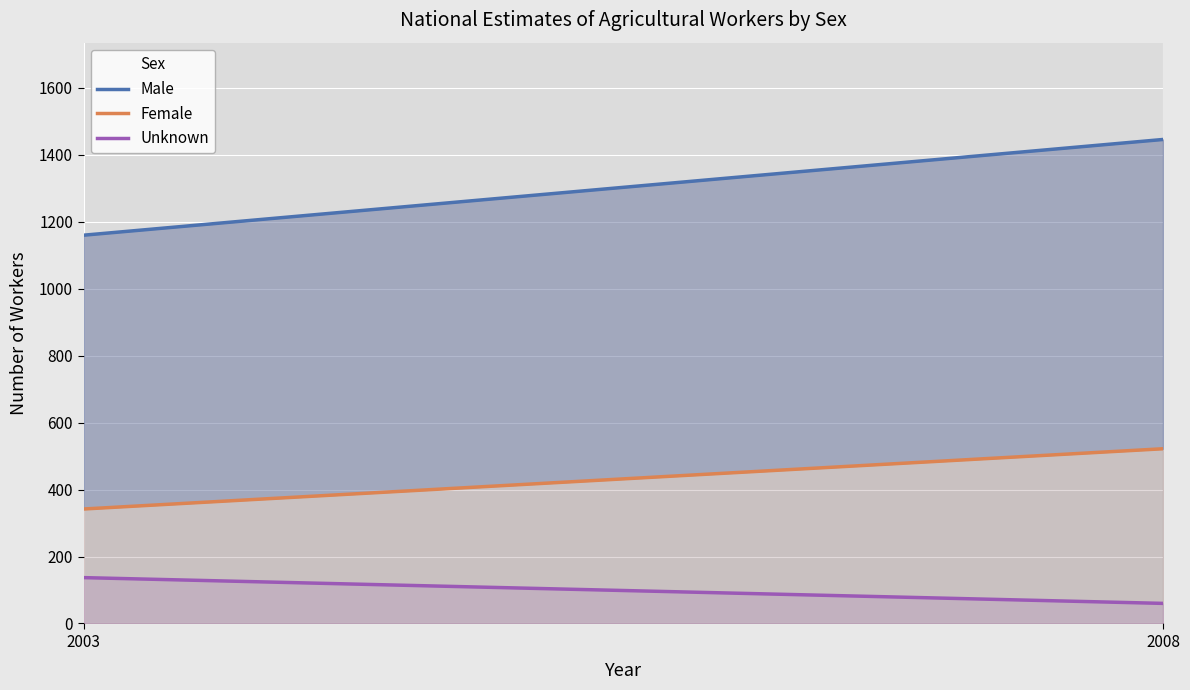

Does the chart display data point markers on the line(s)?

No